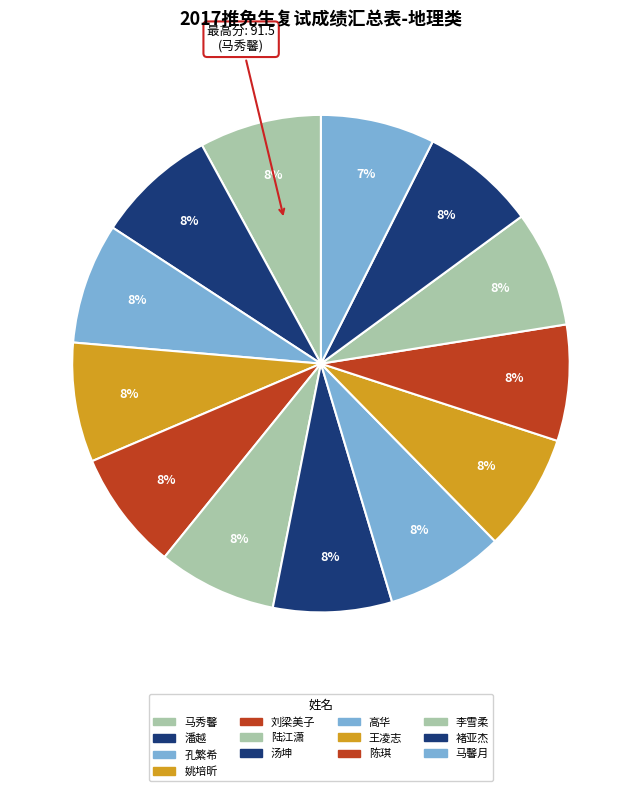

Rank the categories by value from highest to lowest.

马秀馨, 潘越, 孔繁希, 姚培昕, 刘梁美子, 陆江潇, 汤坤, 高华, 王凌志, 陈琪, 李雪柔, 褚亚杰, 马馨月